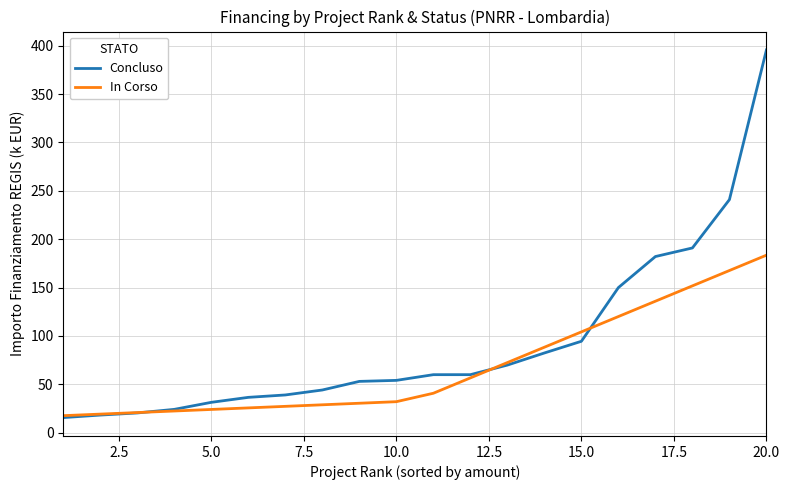

What is the lowest value of the Concluso series?

15.6